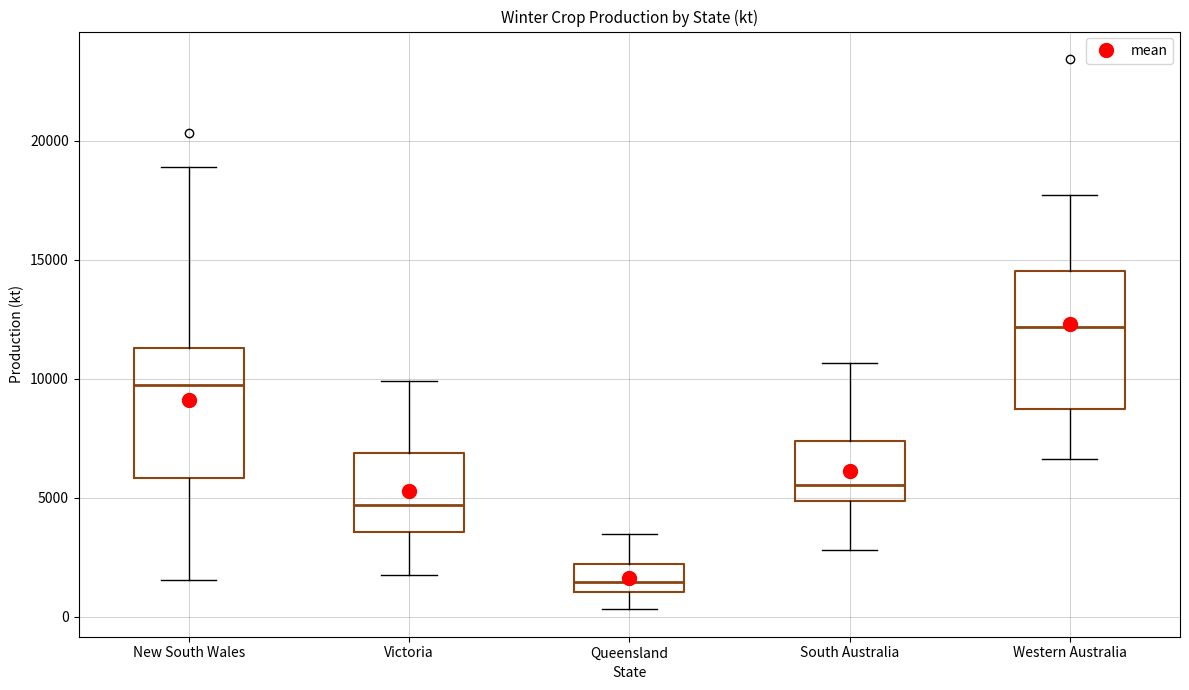

Which box's median line is the lowest?

Queensland